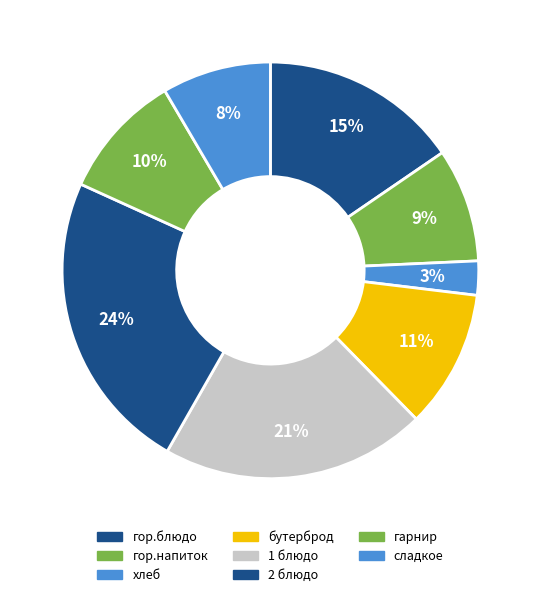

Is the sum of гарнир and 1 блюдо greater than half?

No